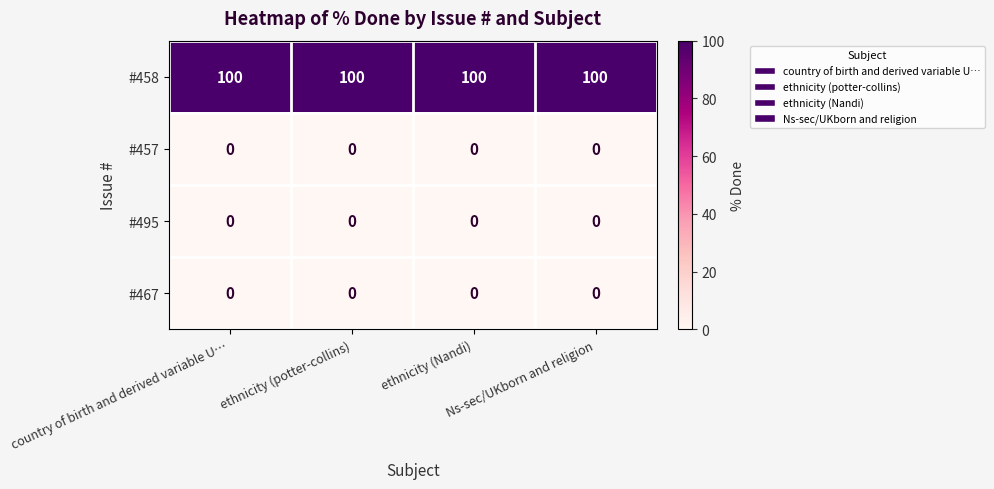

Which series has the largest total across all categories?

#458